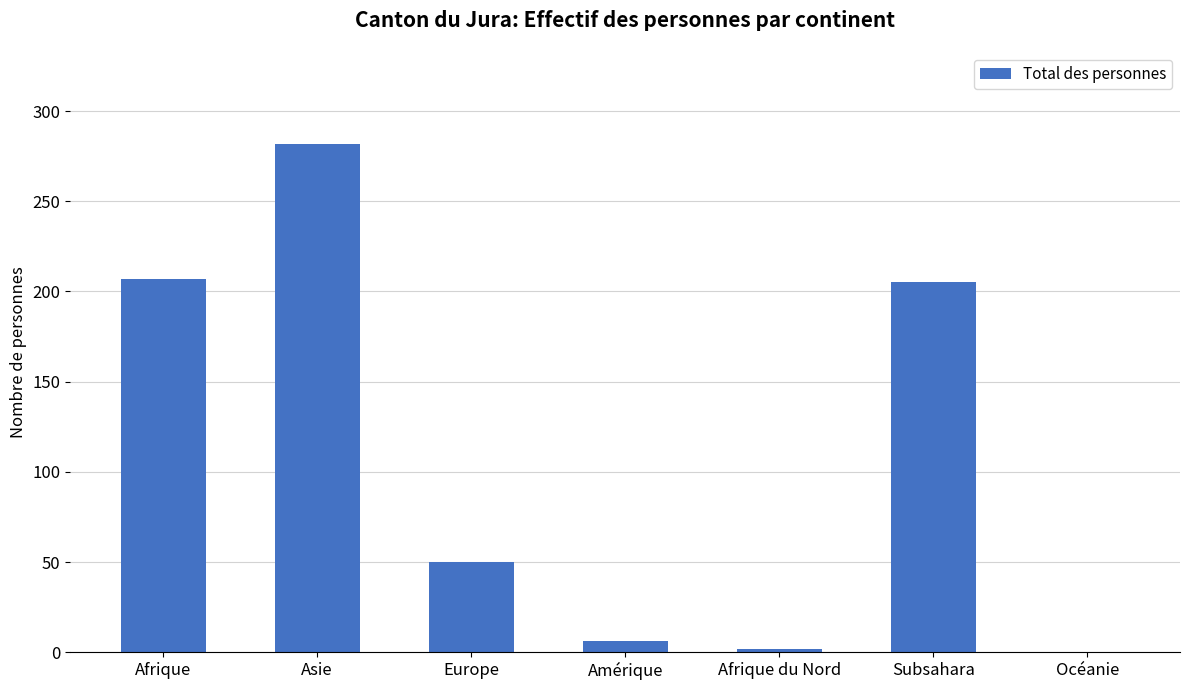

The value at Asie is 425. True or false?

False